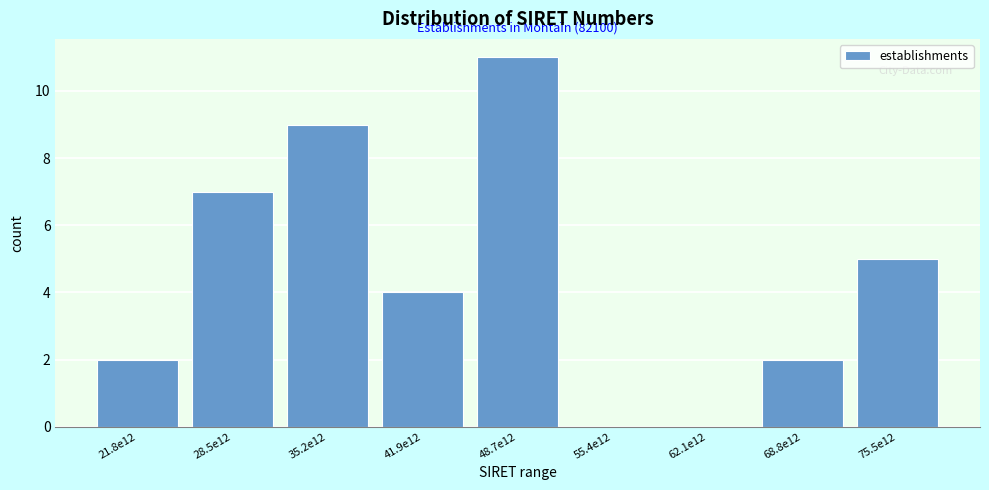

Reading right to left, transcribe all the data shown in this chart.

75.5e12=5	68.8e12=2	62.1e12=0	55.4e12=0	48.7e12=11	41.9e12=4	35.2e12=9	28.5e12=7	21.8e12=2